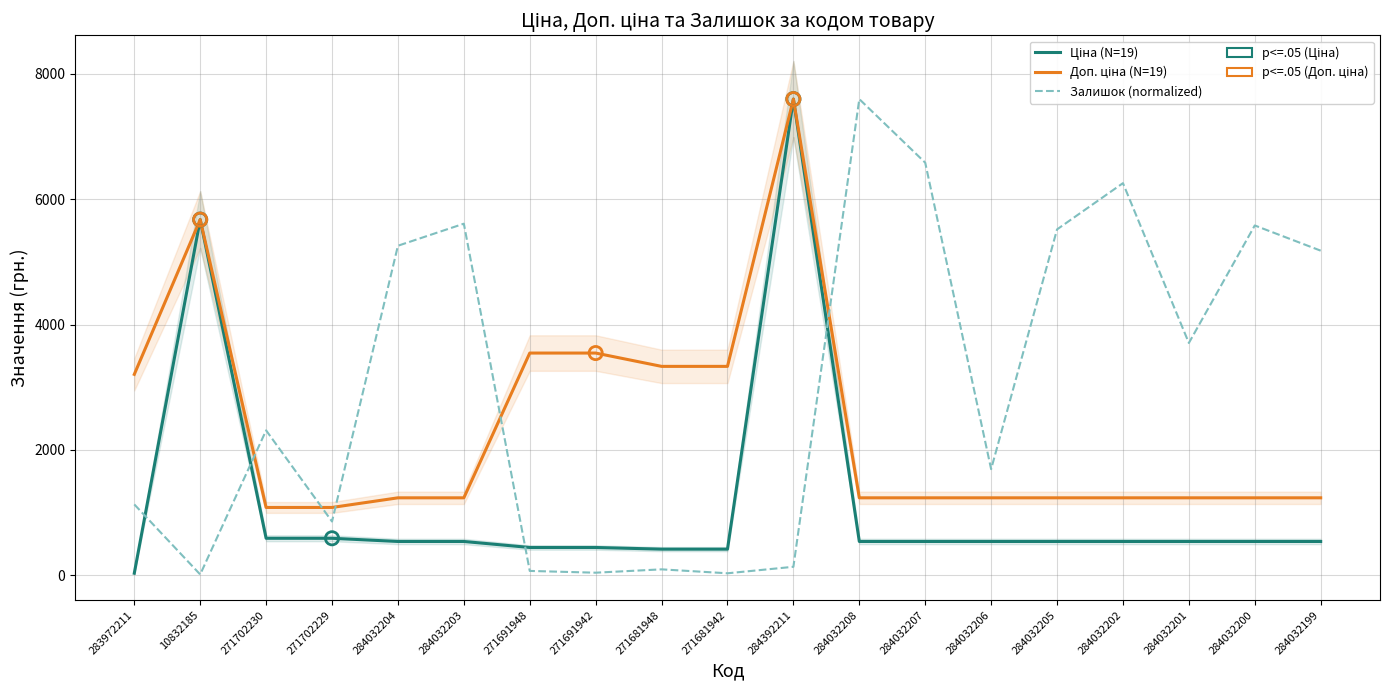

Which series has the largest total across all categories?

Залишок (normalized)